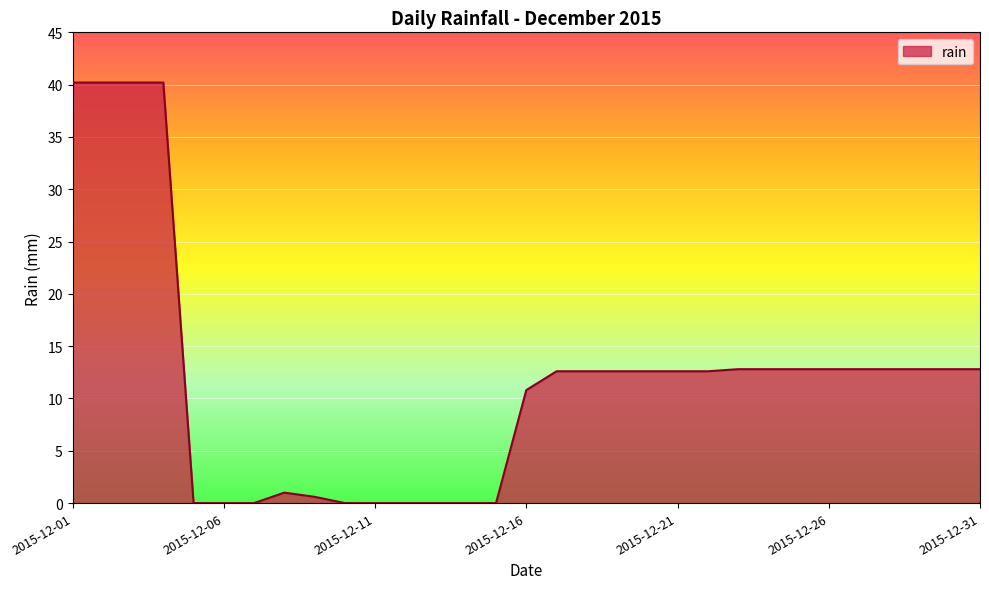

How many lines are shown in the chart?

1